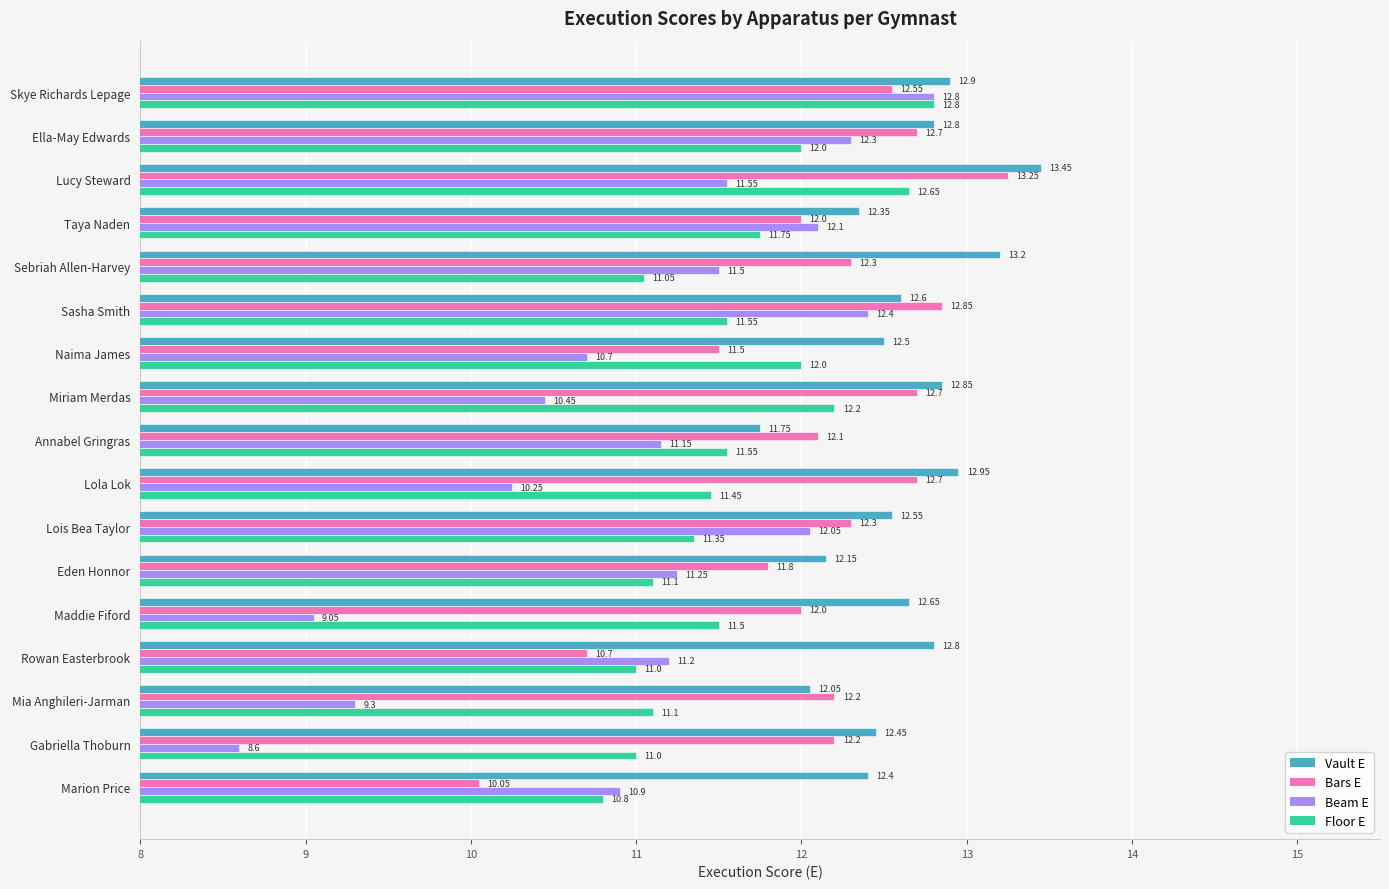

What is the difference between the Beam E values at Rowan Easterbrook and Mia Anghileri-Jarman?

1.9